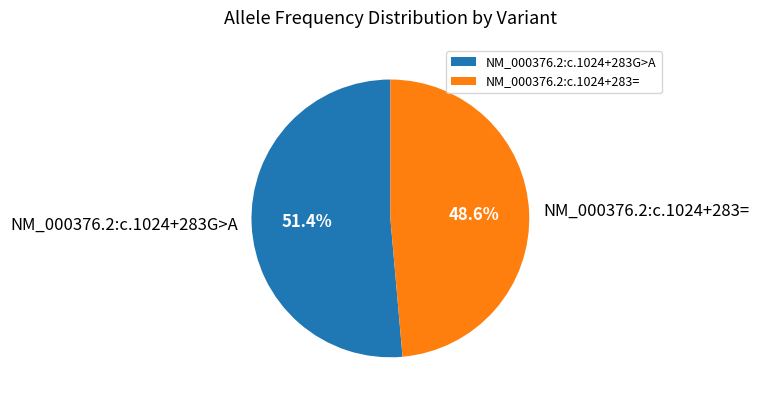

Which category accounts for the majority?

NM_000376.2:c.1024+283G>A